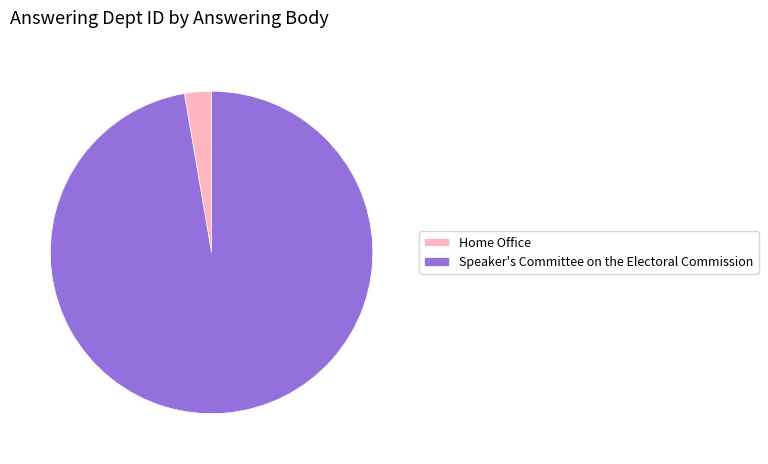

Does Speaker's Committee on the Electoral Commission represent more than half of the total?

Yes